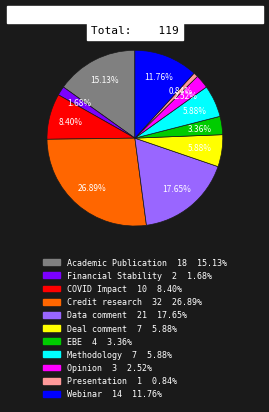

How many segments does this pie chart have?

11